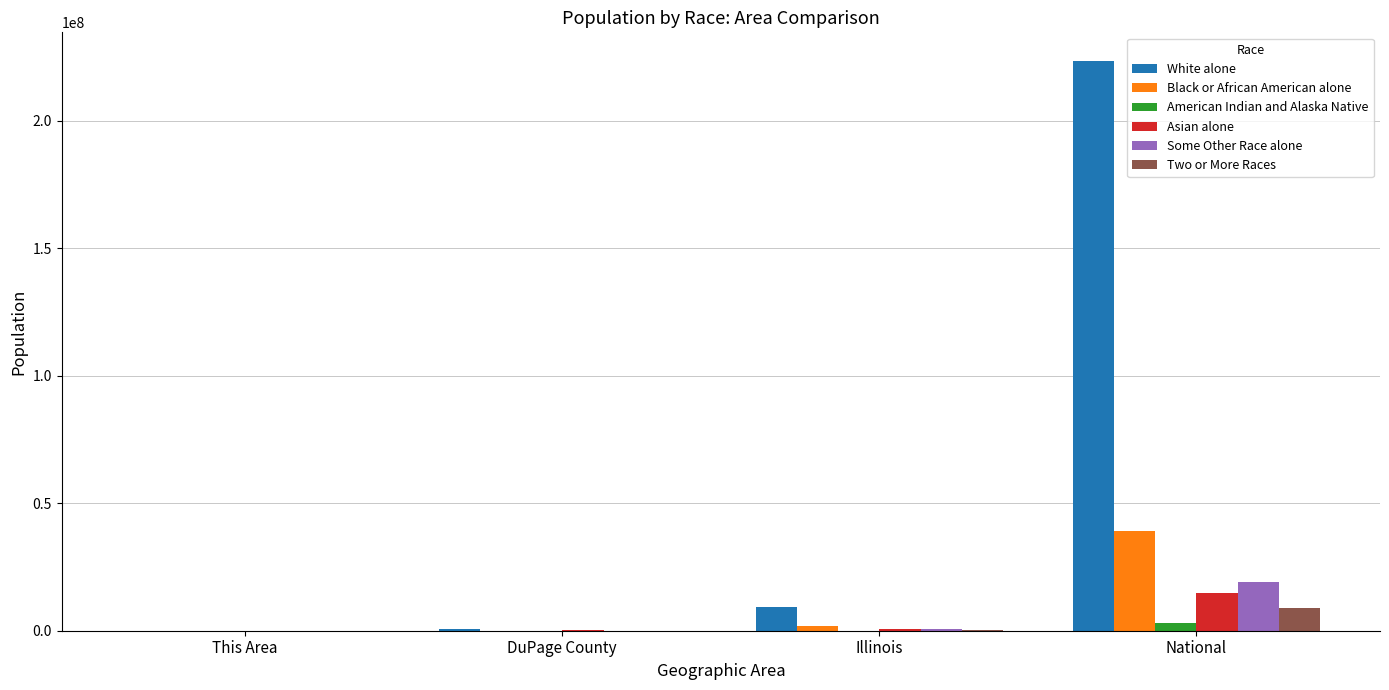

At which category is the sum across all series the highest?

National